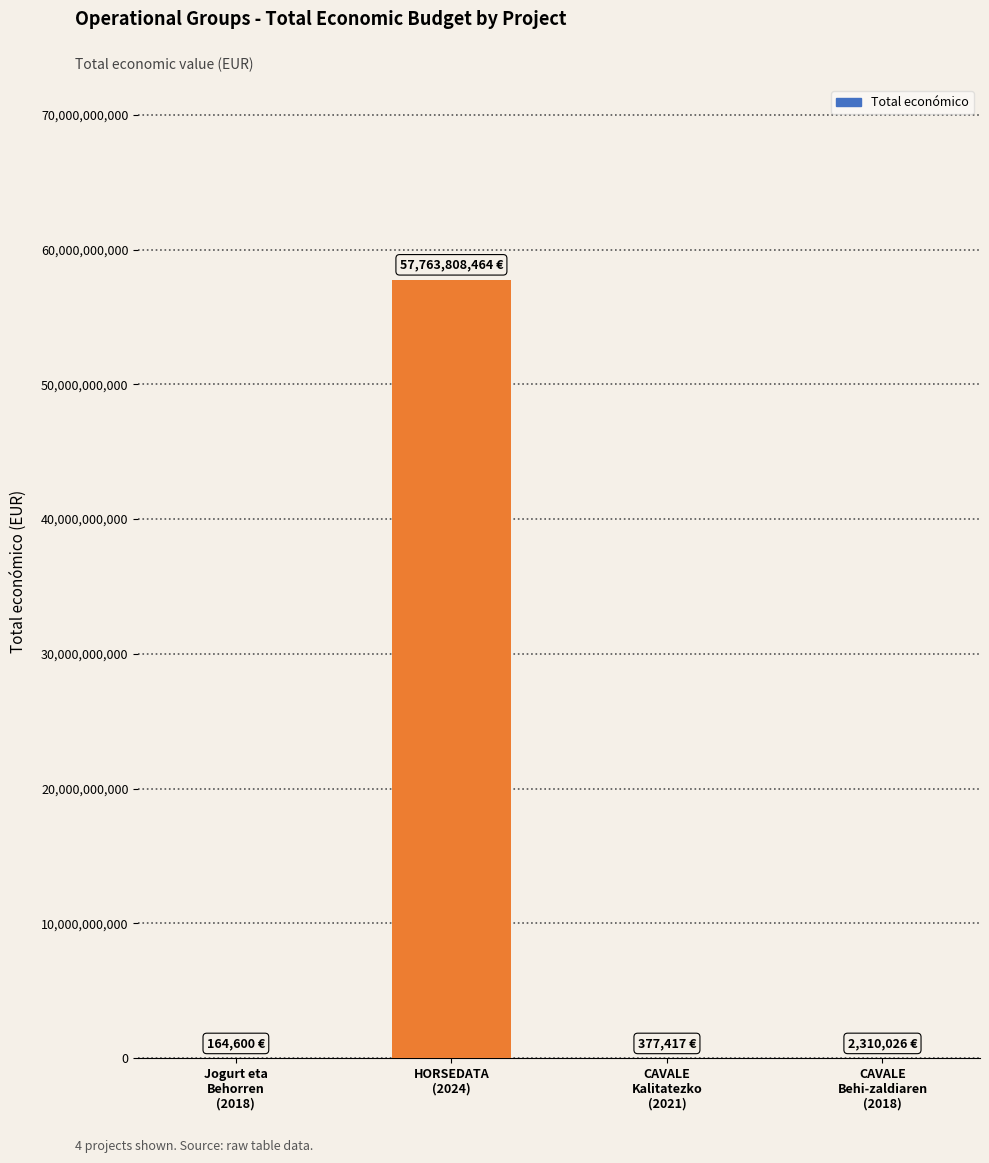

What is the maximum value shown in the chart?

57763808464